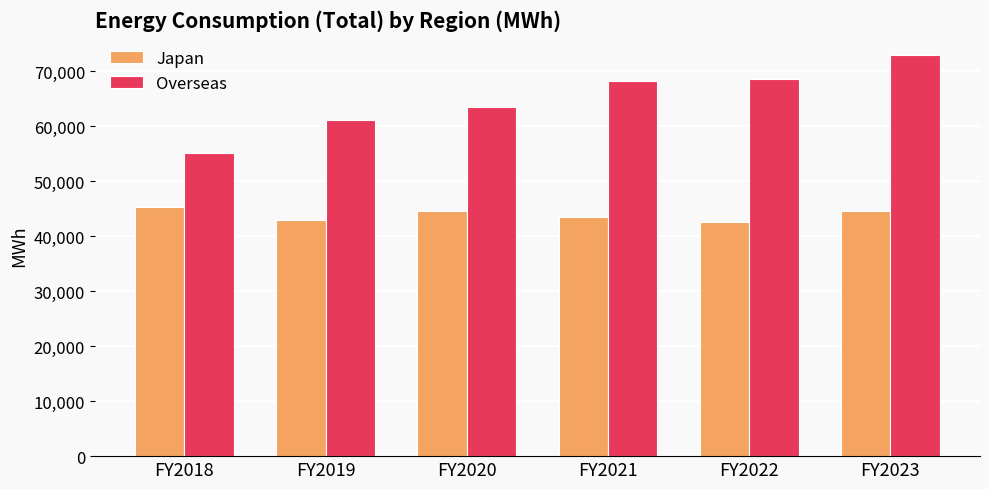

List the series in order of their overall mean, lowest first.

Japan, Overseas